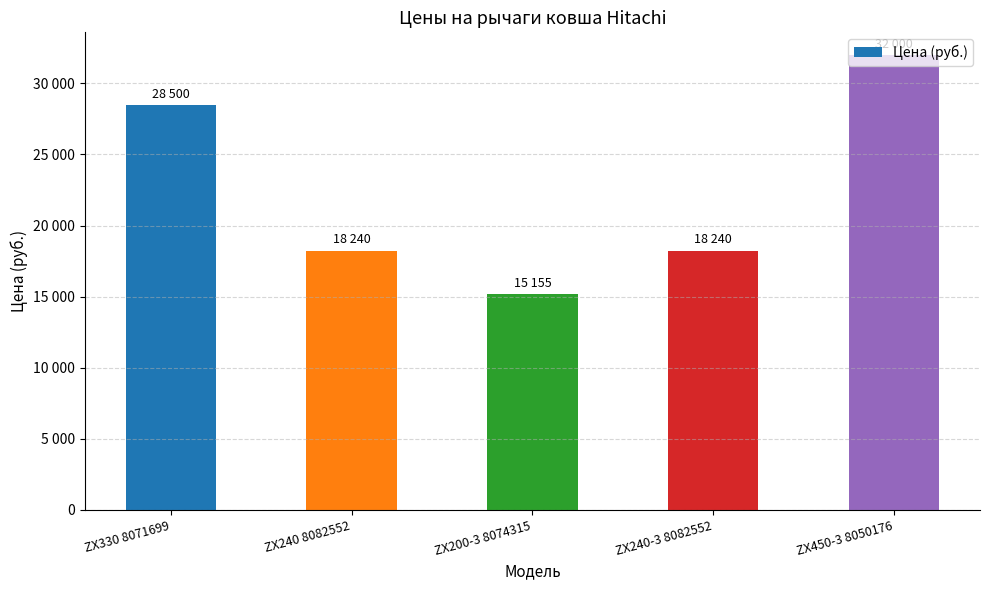

What is the smallest value displayed?

15155